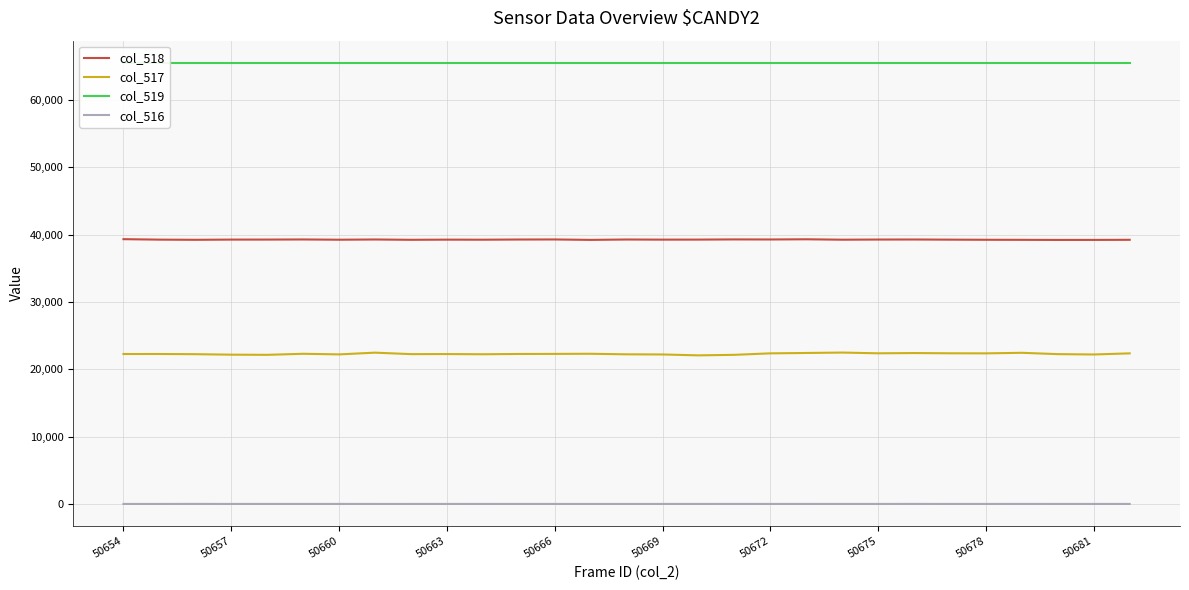

The col_518 series shows 15517 at 50678. True or false?

False